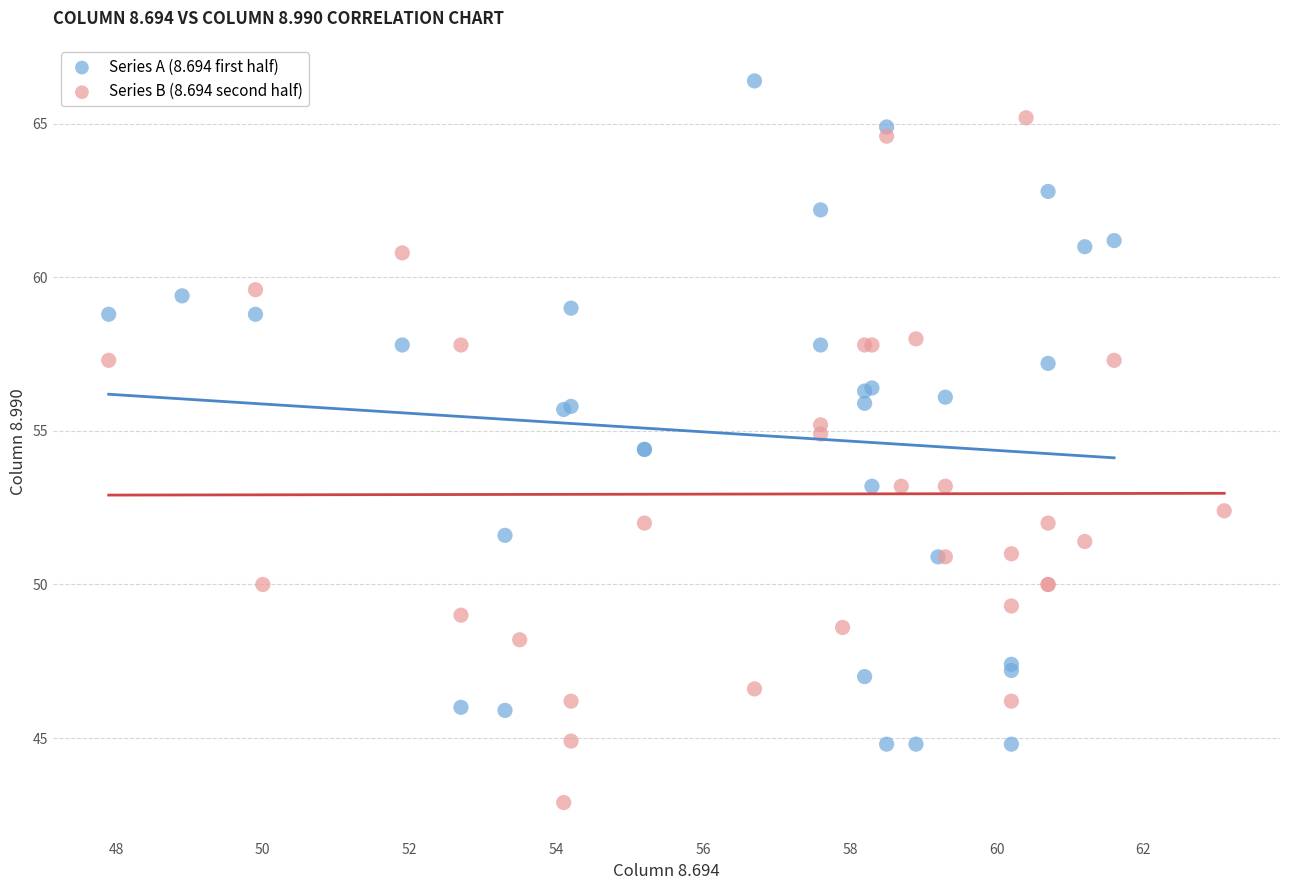

Which series reaches the maximum Y coordinate?

Series A (8.694 first half)